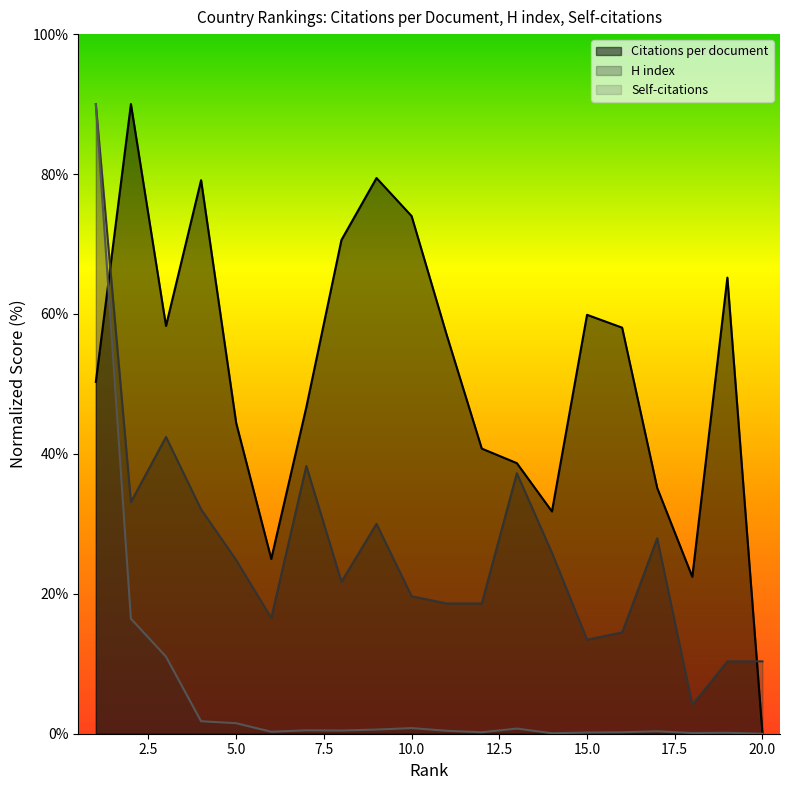

True or false: H index and Self-citations cross at least once.

False